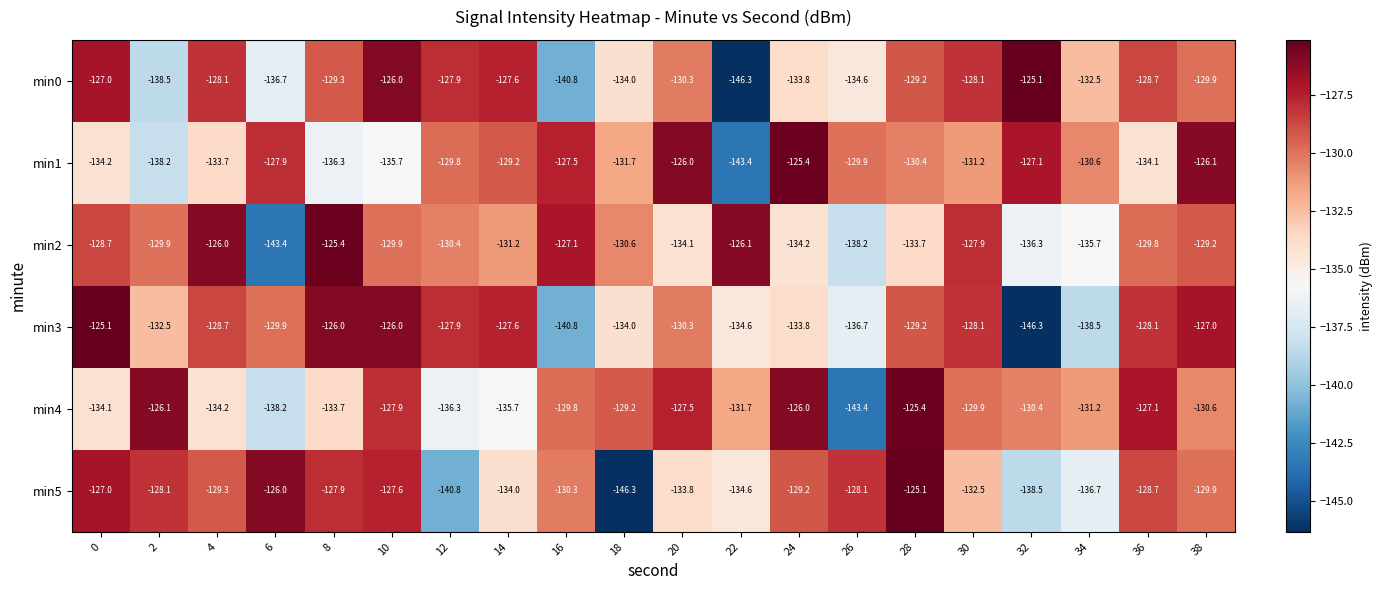

At which label does min4 reach its minimum?

26